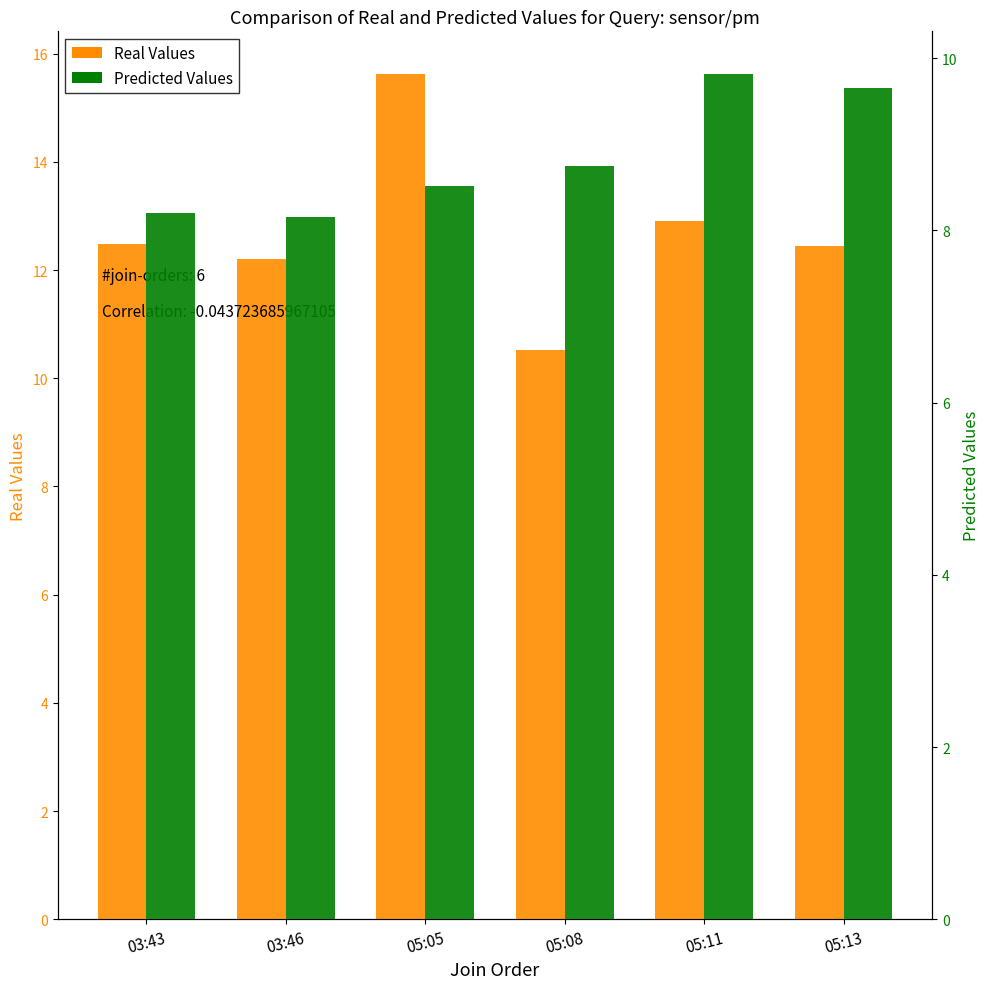

What is the difference between the maximum and second lowest values in the SDS_P1 (Real Values) series?

3.4